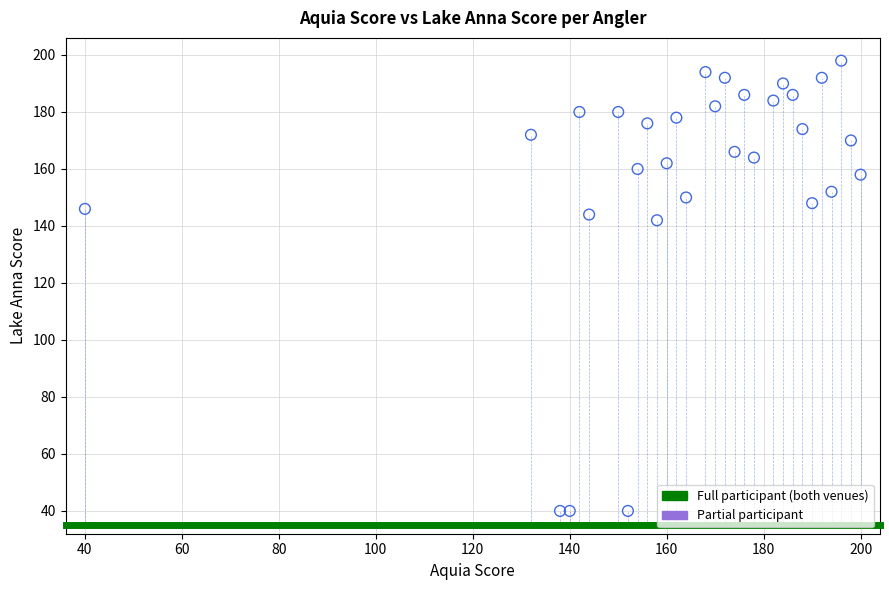

What is the range of X values (max minus min)?

160